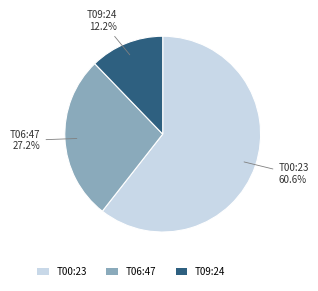

Between T09:24 and T00:23, which is larger?

T00:23